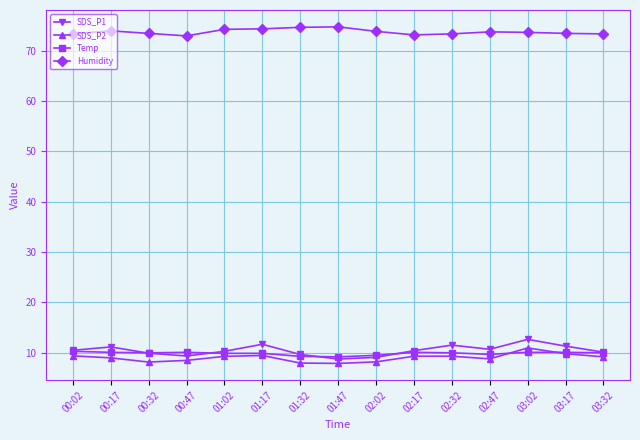

True or false: SDS_P2 has more than 0 points higher than both neighbors.

True